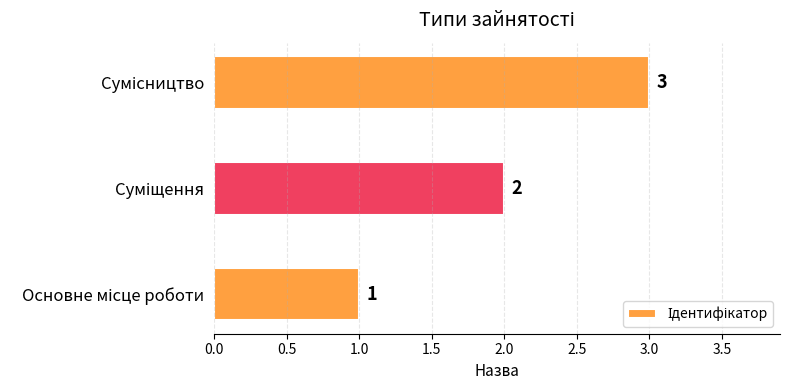

How many values are between 1 and 3?

3